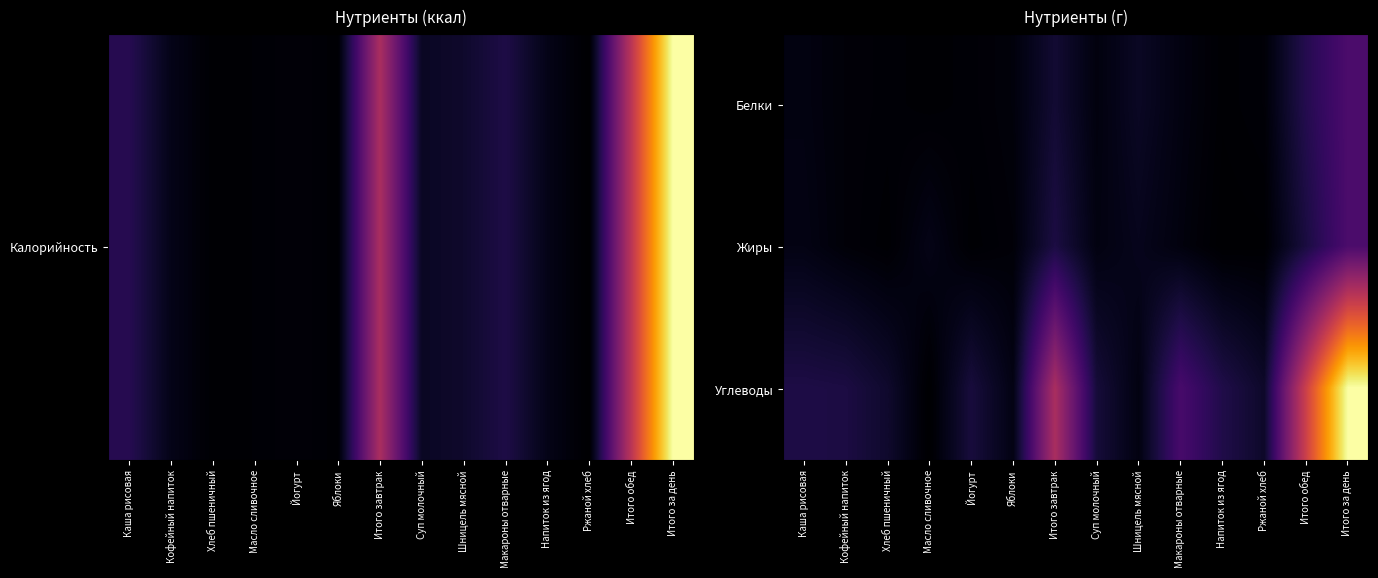

Reading right to left, transcribe all the data shown in this chart.

Белки: Итого за день=45.0	Итого обед=27.0	Ржаной хлеб=2.4	Напиток из ягод=1.0	Макароны отварные=6.0	Шницель мясной=13.0	Суп молочный=5.0	Итого завтрак=18.0	Яблоки=4.0	Йогурт=2.0	Масло сливочное=1.0	Хлеб пшеничный=2.0	Кофейный напиток=3.0	Каша рисовая=6.0
Жиры: Итого за день=45.0	Итого обед=22.0	Ржаной хлеб=0.5	Напиток из ягод=0.0	Макароны отварные=5.0	Шницель мясной=10.0	Суп молочный=6.0	Итого завтрак=23.0	Яблоки=3.0	Йогурт=1.0	Масло сливочное=8.0	Хлеб пшеничный=1.0	Кофейный напиток=3.0	Каша рисовая=7.0
Углеводы: Итого за день=200.0	Итого обед=109.0	Ржаной хлеб=14.9	Напиток из ягод=25.0	Макароны отварные=43.0	Шницель мясной=6.0	Суп молочный=20.0	Итого завтрак=91.0	Яблоки=7.0	Йогурт=21.0	Масло сливочное=0.0	Хлеб пшеничный=16.0	Кофейный напиток=23.0	Каша рисовая=24.0